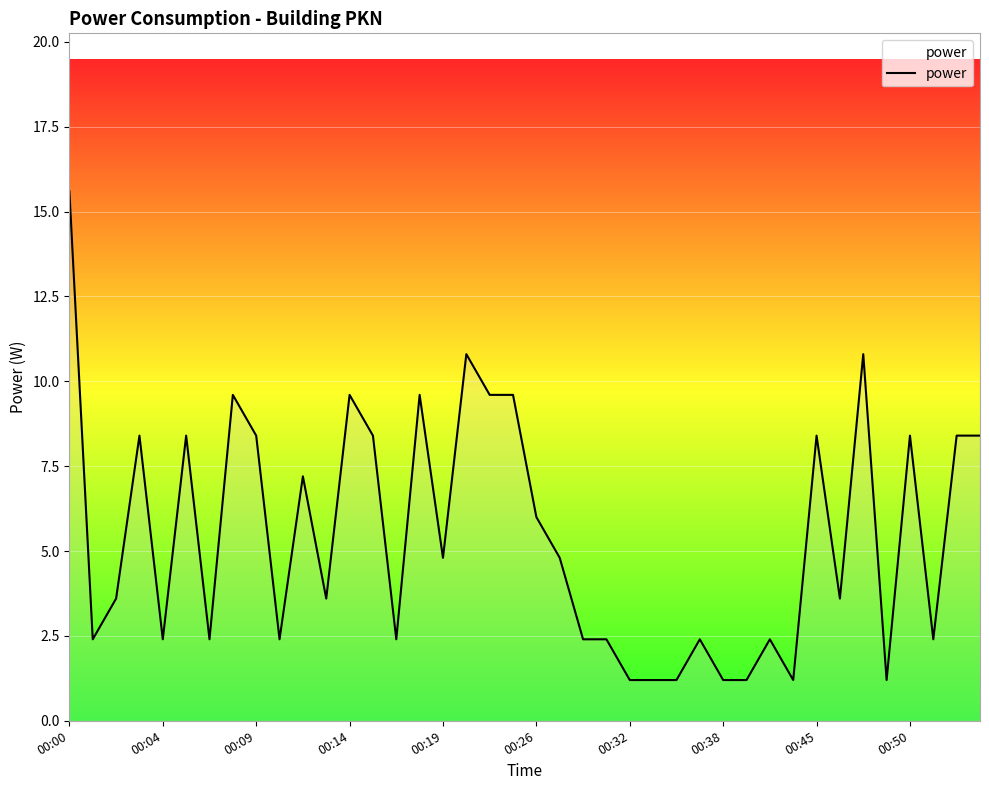

Reading left to right, list all the values displayed in this chart.

15.6	2.4	3.6	8.4	2.4	8.4	2.4	9.6	8.4	2.4	7.2	3.6	9.6	8.4	2.4	9.6	4.8	10.8	9.6	9.6	6.0	4.8	2.4	2.4	1.2	1.2	1.2	2.4	1.2	1.2	2.4	1.2	8.4	3.6	10.8	1.2	8.4	2.4	8.4	8.4